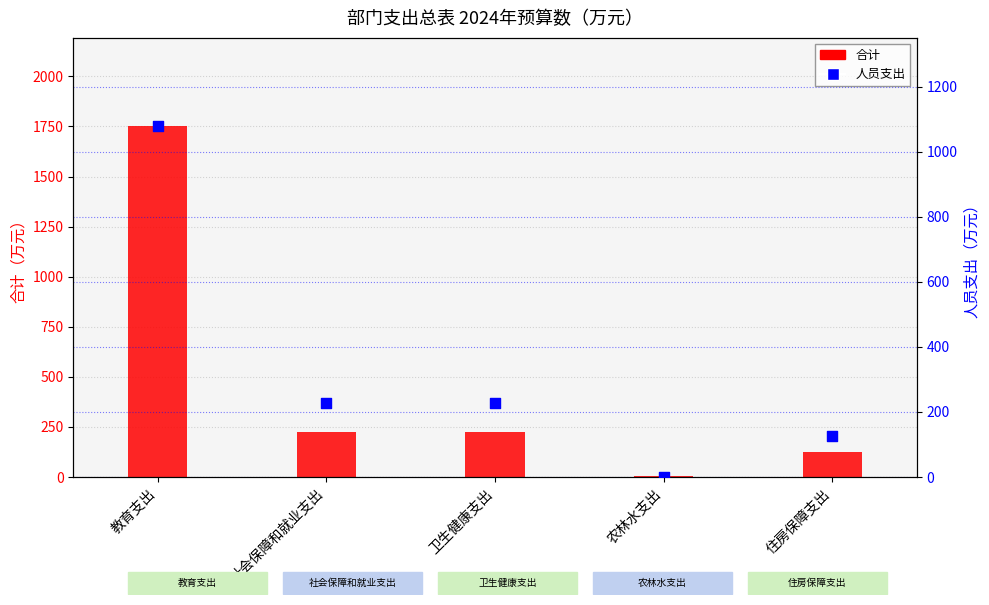

Which series has the largest total across all categories?

合计